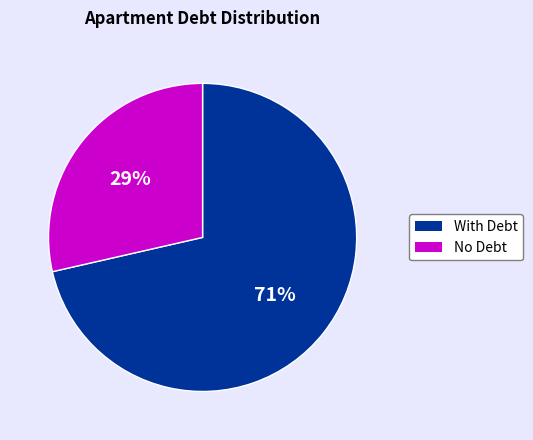

Does any single category account for the majority?

Yes